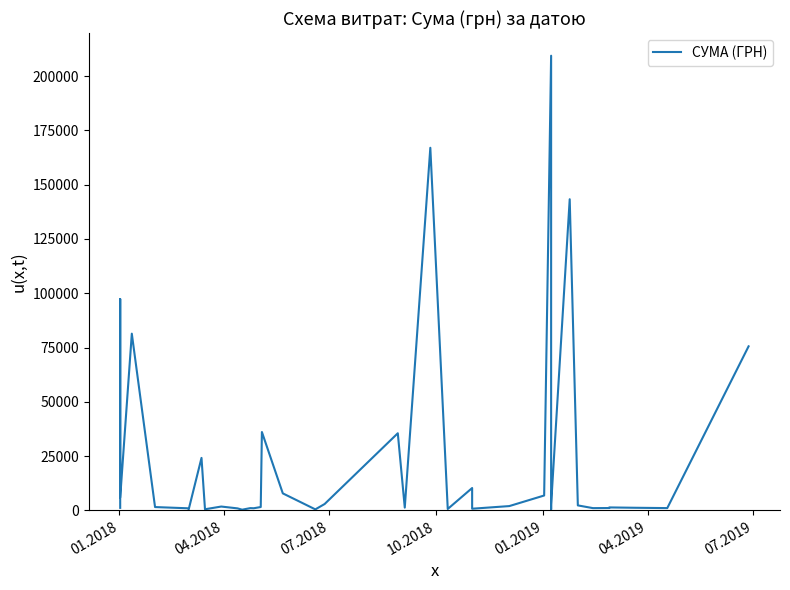

How many distinct data groups are displayed?

1